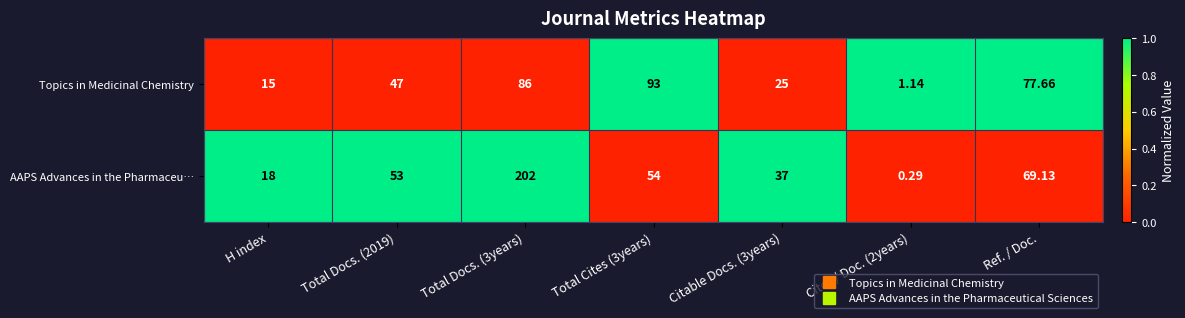

At Total Docs. (2019), list the series in order from smallest to largest.

Topics in Medicinal Chemistry, AAPS Advances in the Pharmaceu…